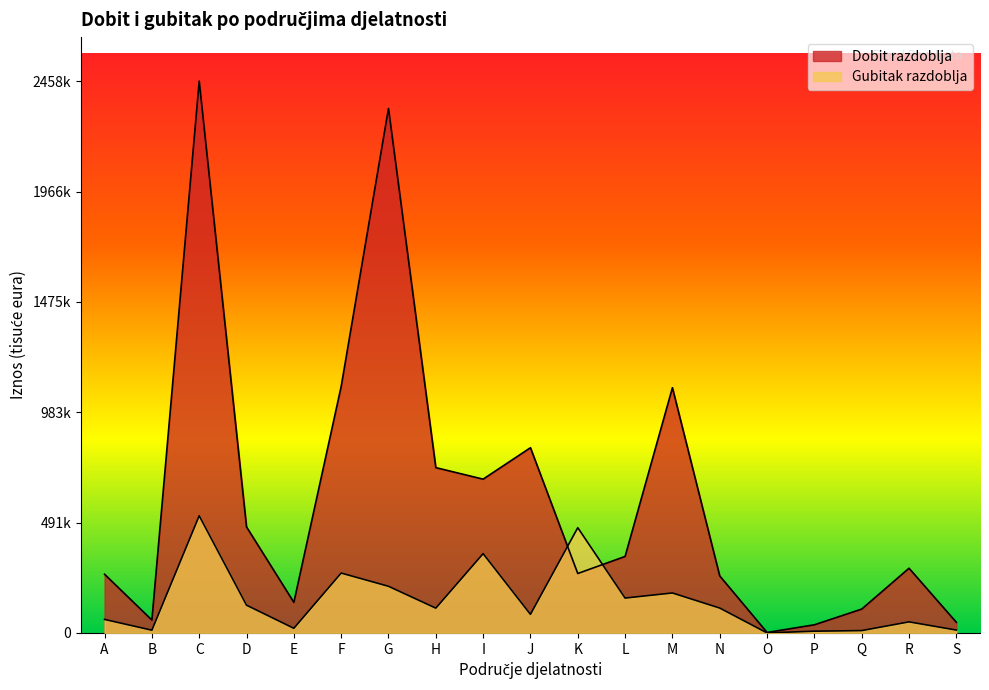

What is the highest value of the Dobit razdoblja series?

2458367.3